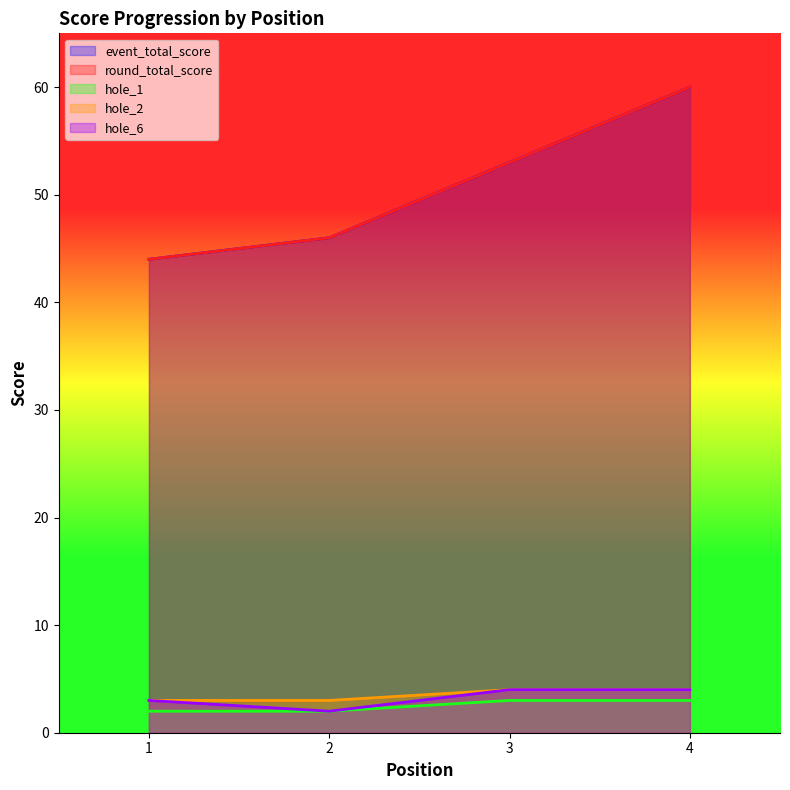

Where does the event_total_score series first go above 53?

4